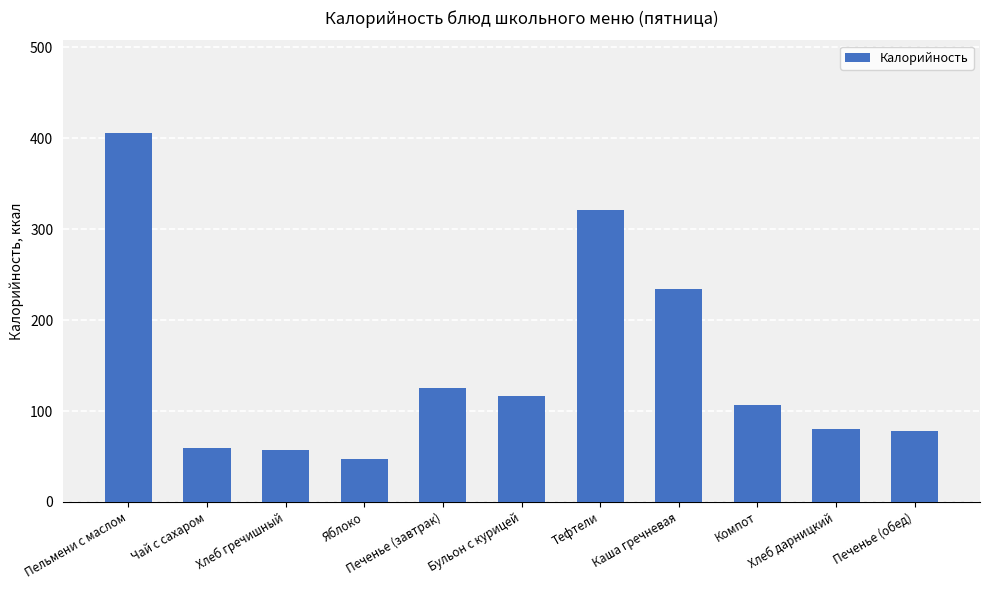

What is the maximum value shown in the chart?

406.0